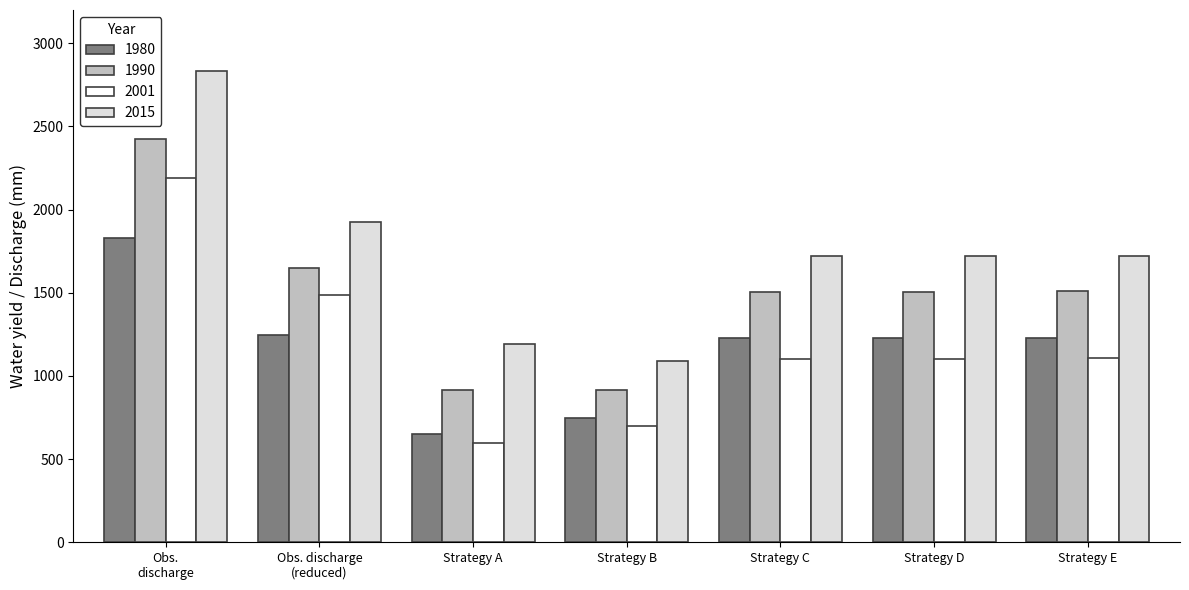

True or false: 2001 has a value of 570.9 at Strategy C.

False